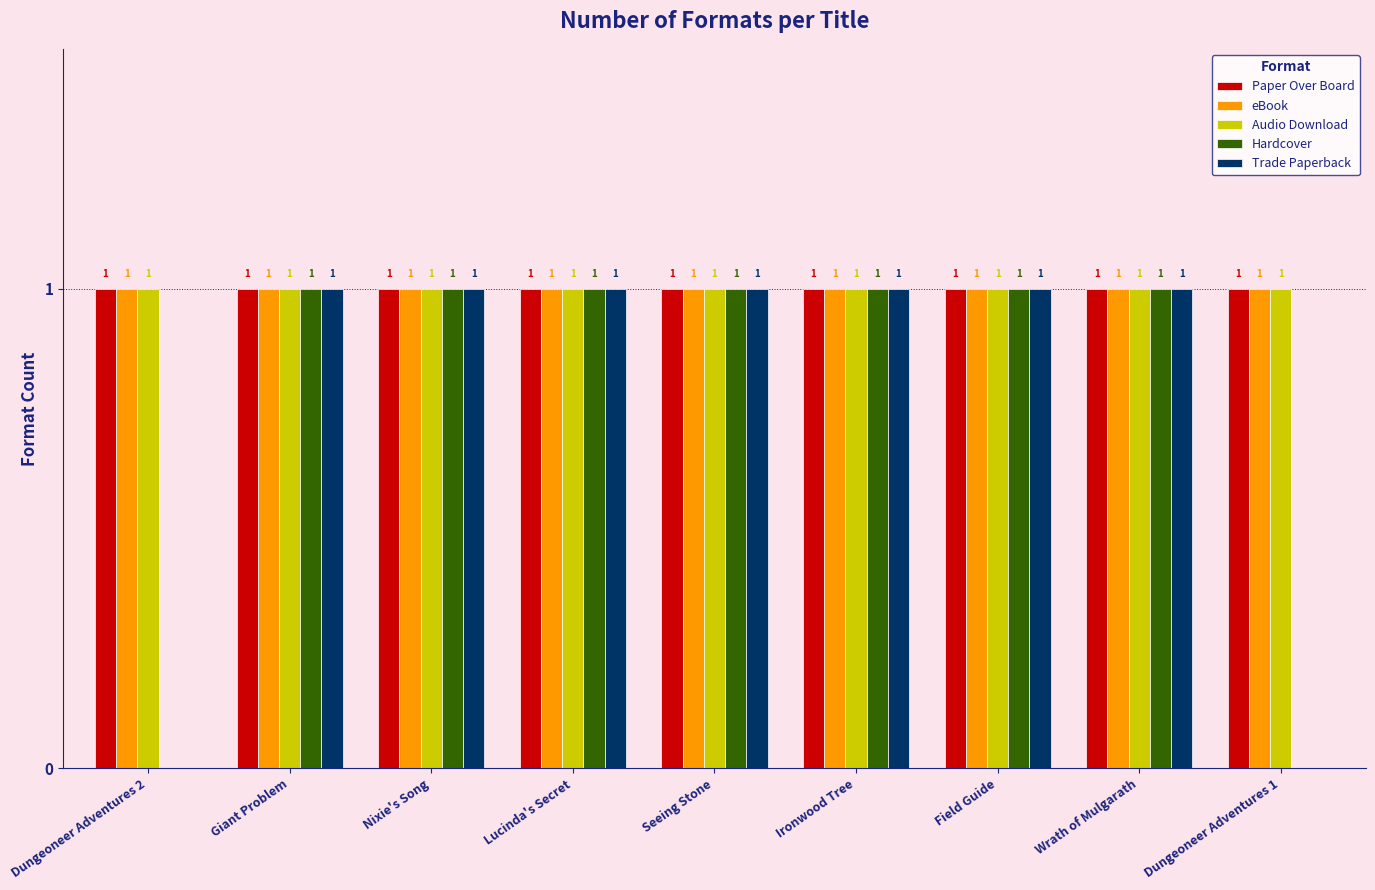

Reading left to right, transcribe all the data shown in this chart.

Paper Over Board: Dungeoneer Adventures 2=1	Giant Problem=1	Nixie's Song=1	Lucinda's Secret=1	Seeing Stone=1	Ironwood Tree=1	Field Guide=1	Wrath of Mulgarath=1	Dungeoneer Adventures 1=1
eBook: Dungeoneer Adventures 2=1	Giant Problem=1	Nixie's Song=1	Lucinda's Secret=1	Seeing Stone=1	Ironwood Tree=1	Field Guide=1	Wrath of Mulgarath=1	Dungeoneer Adventures 1=1
Audio Download: Dungeoneer Adventures 2=1	Giant Problem=1	Nixie's Song=1	Lucinda's Secret=1	Seeing Stone=1	Ironwood Tree=1	Field Guide=1	Wrath of Mulgarath=1	Dungeoneer Adventures 1=1
Hardcover: Dungeoneer Adventures 2=0	Giant Problem=1	Nixie's Song=1	Lucinda's Secret=1	Seeing Stone=1	Ironwood Tree=1	Field Guide=1	Wrath of Mulgarath=1	Dungeoneer Adventures 1=0
Trade Paperback: Dungeoneer Adventures 2=0	Giant Problem=1	Nixie's Song=1	Lucinda's Secret=1	Seeing Stone=1	Ironwood Tree=1	Field Guide=1	Wrath of Mulgarath=1	Dungeoneer Adventures 1=0